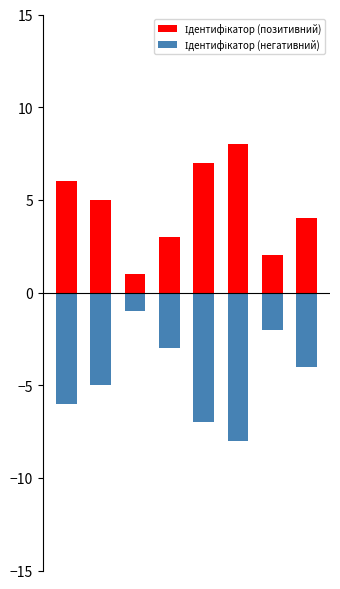

Reading left to right, what are all the values shown in this chart?

Ідентифікатор (позитивний): 6	5	1	3	7	8	2	4
Ідентифікатор (негативний): -6	-5	-1	-3	-7	-8	-2	-4